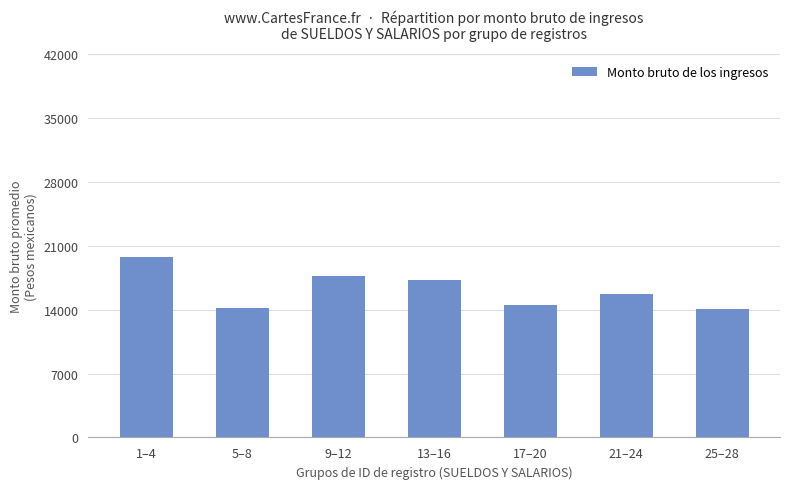

The chart shows a value of 22111.1 at 21–24. True or false?

False